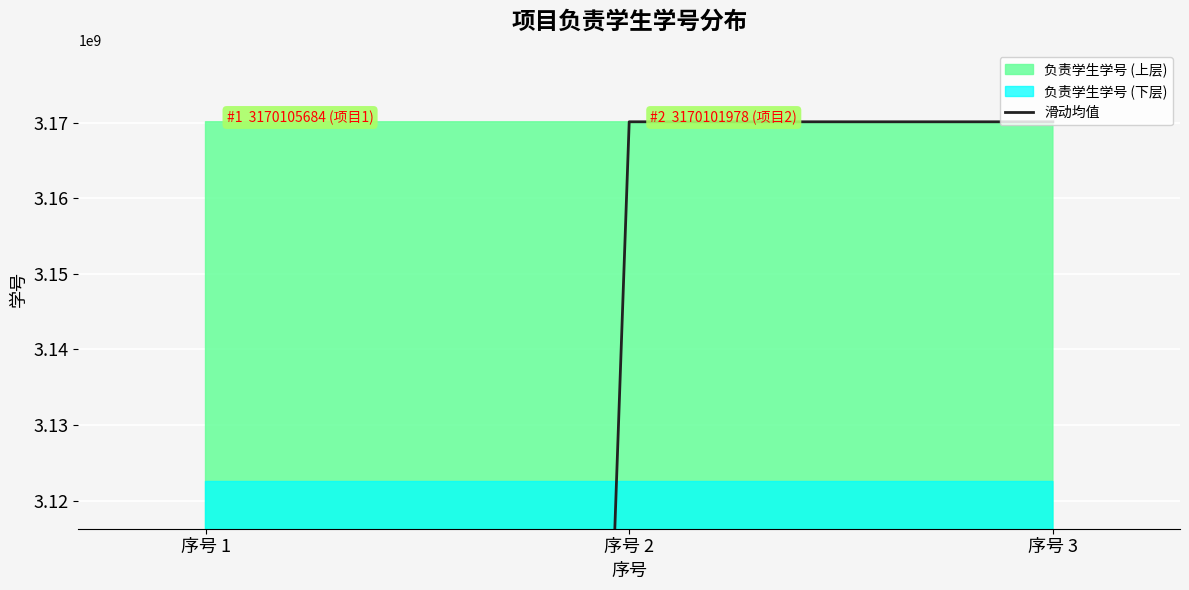

What is the average value?

2641752872